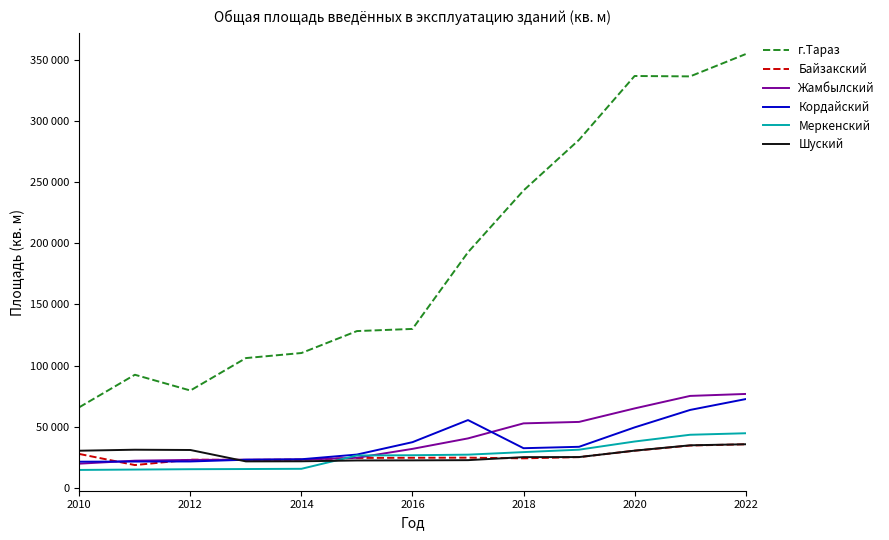

What are all the series names shown in the legend?

г.Тараз, Байзакский, Жамбылский, Кордайский, Меркенский, Шуский